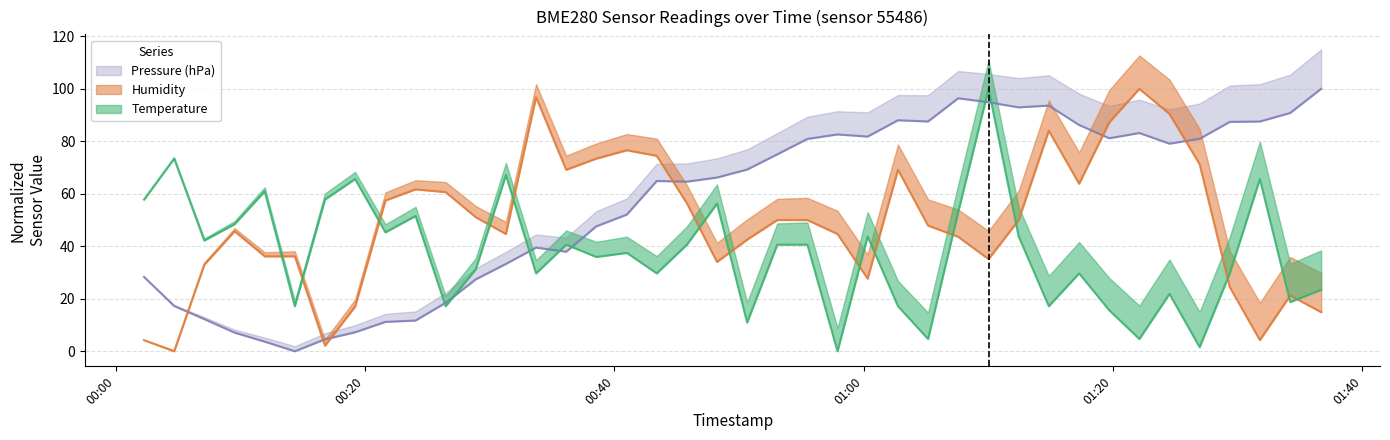

In Temperature, how many points are lower than both neighbors (excluding endpoints)?

14